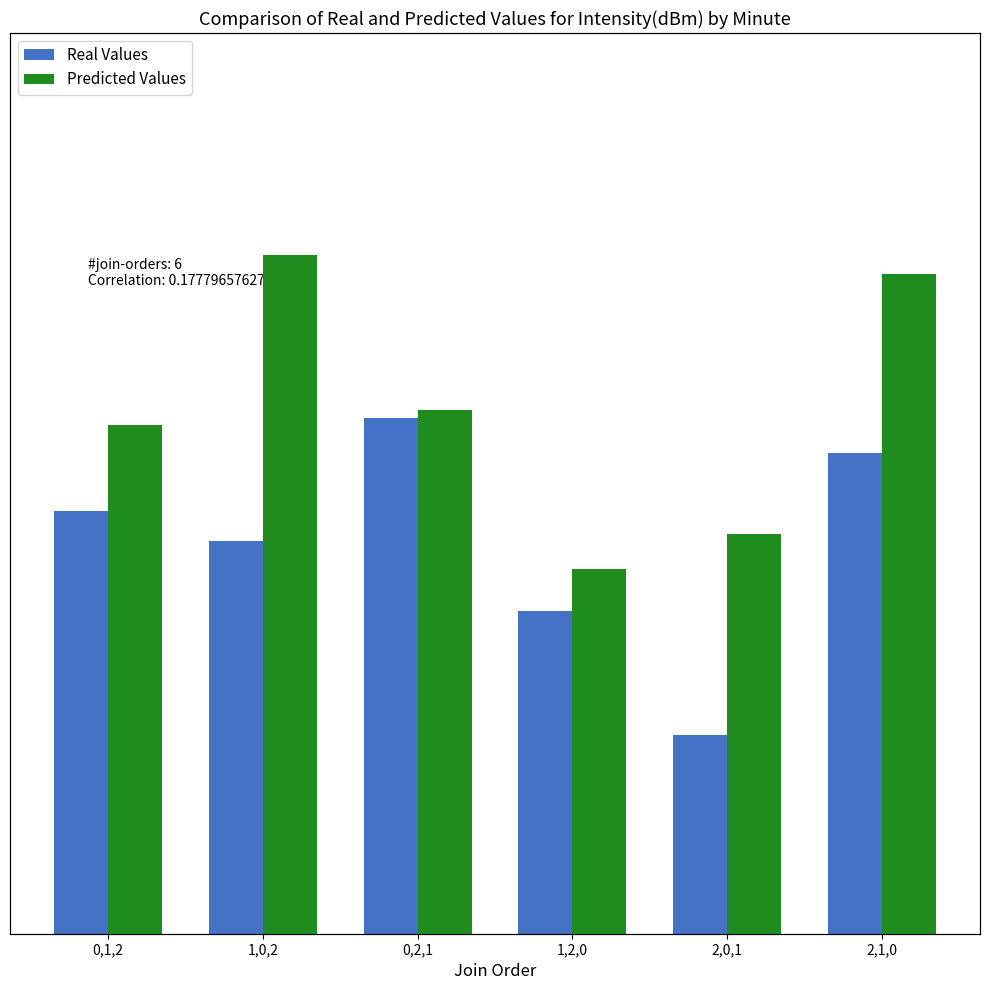

Reading left to right, transcribe all the data shown in this chart.

Real Values: 0,1,2=1.3	1,0,2=1.3	0,2,1=1.3	1,2,0=1.3	2,0,1=1.2	2,1,0=1.3
Predicted Values: 0,1,2=1.3	1,0,2=1.4	0,2,1=1.3	1,2,0=1.3	2,0,1=1.3	2,1,0=1.4